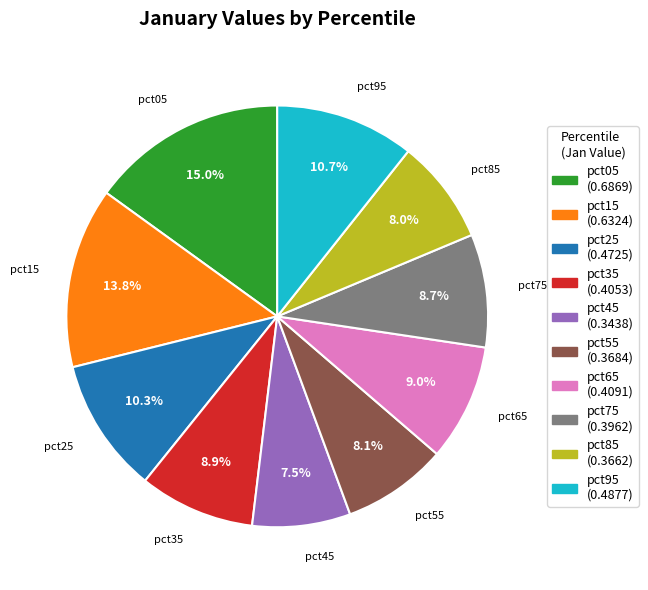

To the nearest percent, what is the combined percentage of pct45 and pct35?

16%